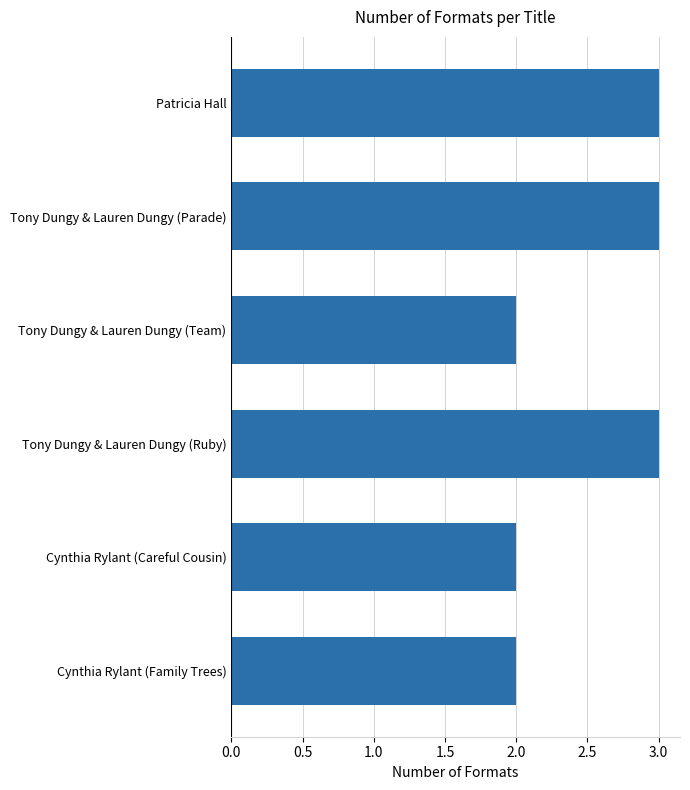

Count the values in the range 2 to 3.

6